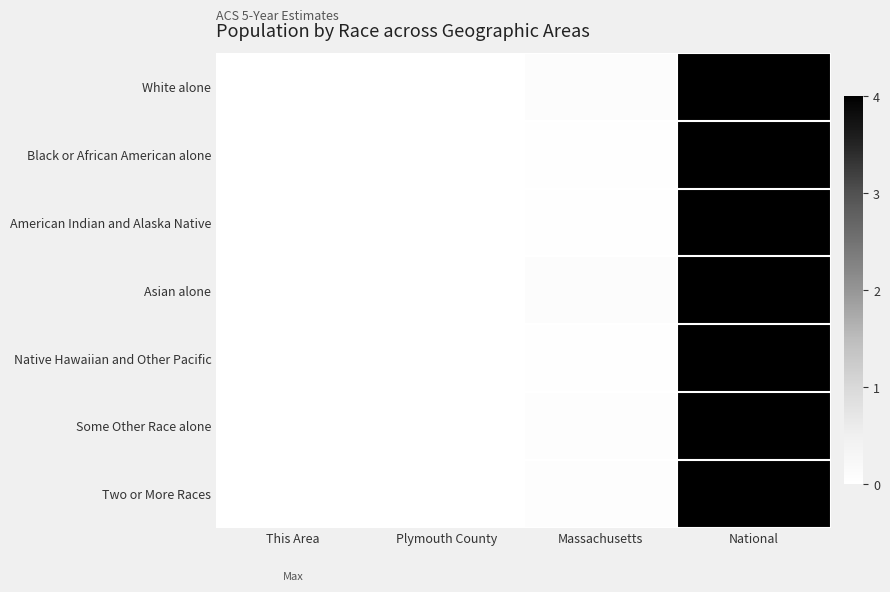

Which series has the largest range (max minus min)?

American Indian and Alaska Native